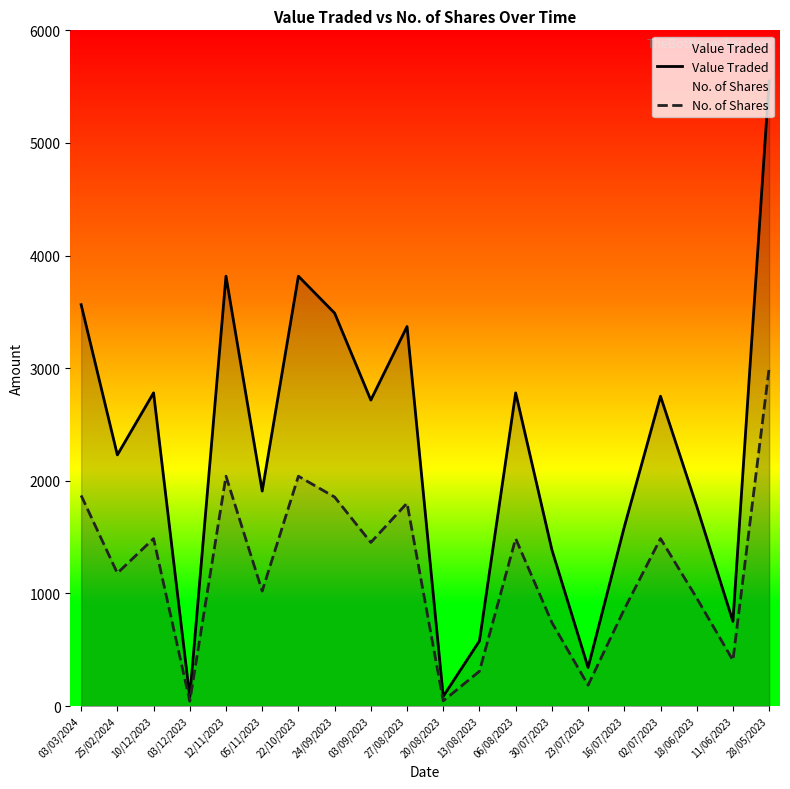

Reading left to right, extract all data points from this chart.

Value Traded: 03/03/2024=3564	25/02/2024=2230	10/12/2023=2781	03/12/2023=80	12/11/2023=3817	05/11/2023=1909	22/10/2023=3817	24/09/2023=3489	03/09/2023=2717	27/08/2023=3370	20/08/2023=86	13/08/2023=578	06/08/2023=2781	30/07/2023=1388	23/07/2023=342	16/07/2023=1591	02/07/2023=2751	18/06/2023=1774	11/06/2023=751	28/05/2023=5550
No. of Shares: 03/03/2024=1870	25/02/2024=1180	10/12/2023=1487	03/12/2023=43	12/11/2023=2041	05/11/2023=1021	22/10/2023=2041	24/09/2023=1856	03/09/2023=1453	27/08/2023=1802	20/08/2023=46	13/08/2023=309	06/08/2023=1487	30/07/2023=742	23/07/2023=185	16/07/2023=860	02/07/2023=1487	18/06/2023=959	11/06/2023=406	28/05/2023=3000